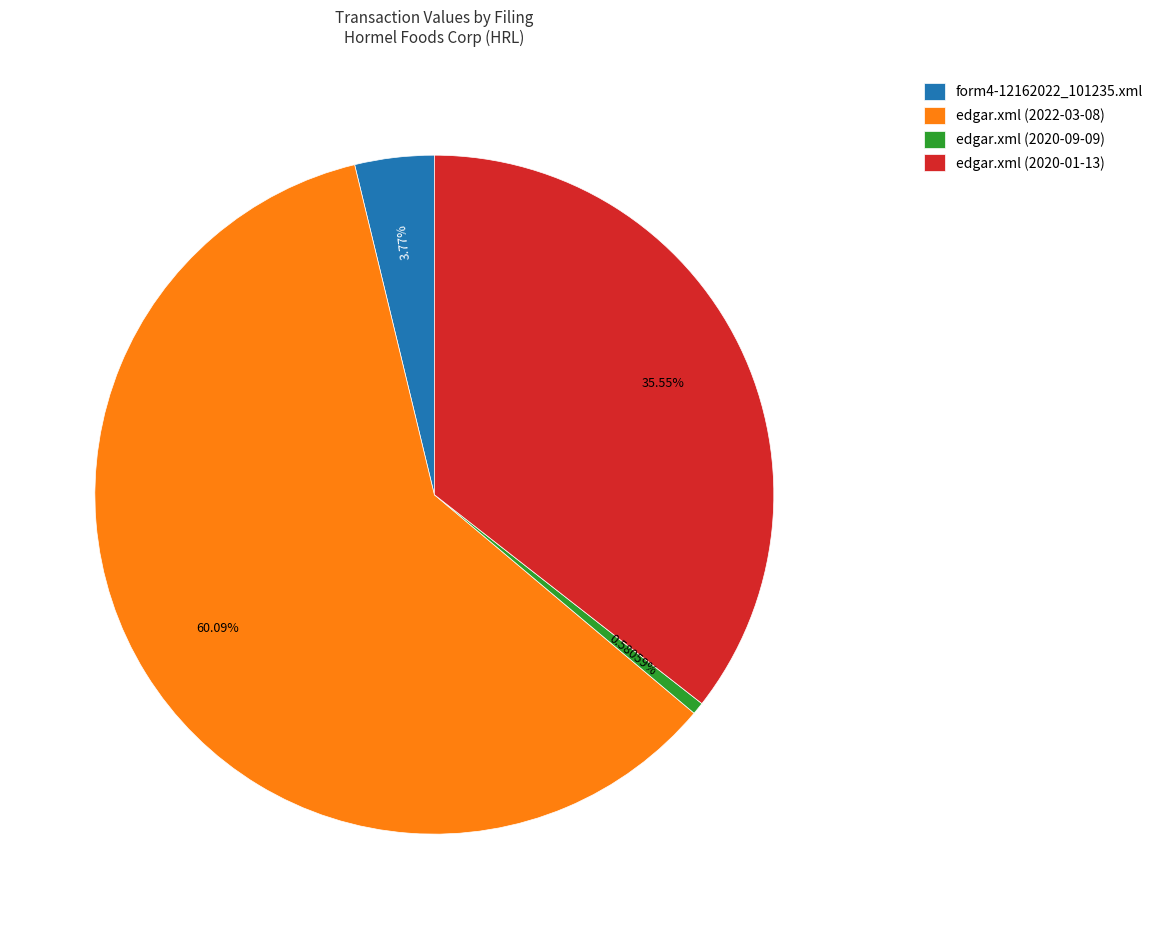

How many segments does this pie chart have?

4